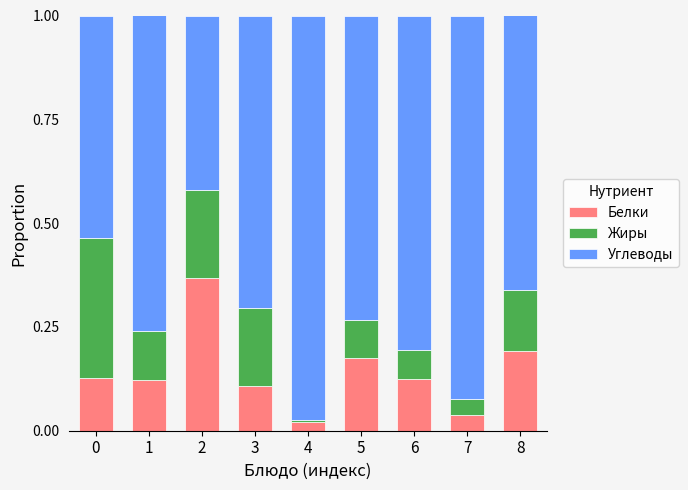

The value of Белки at 3 is 0.0. True or false?

False